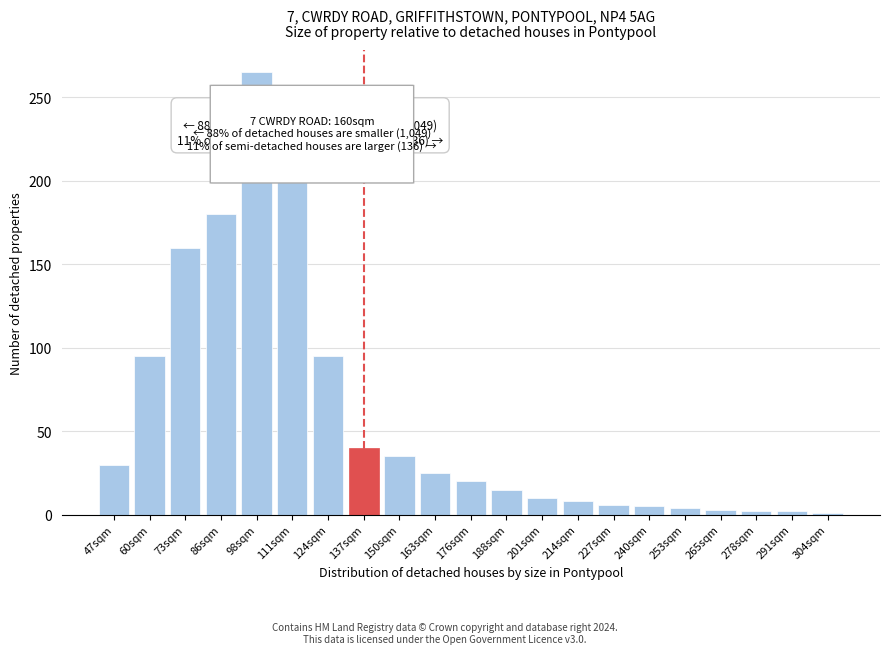

What is the maximum value shown in the chart?

265